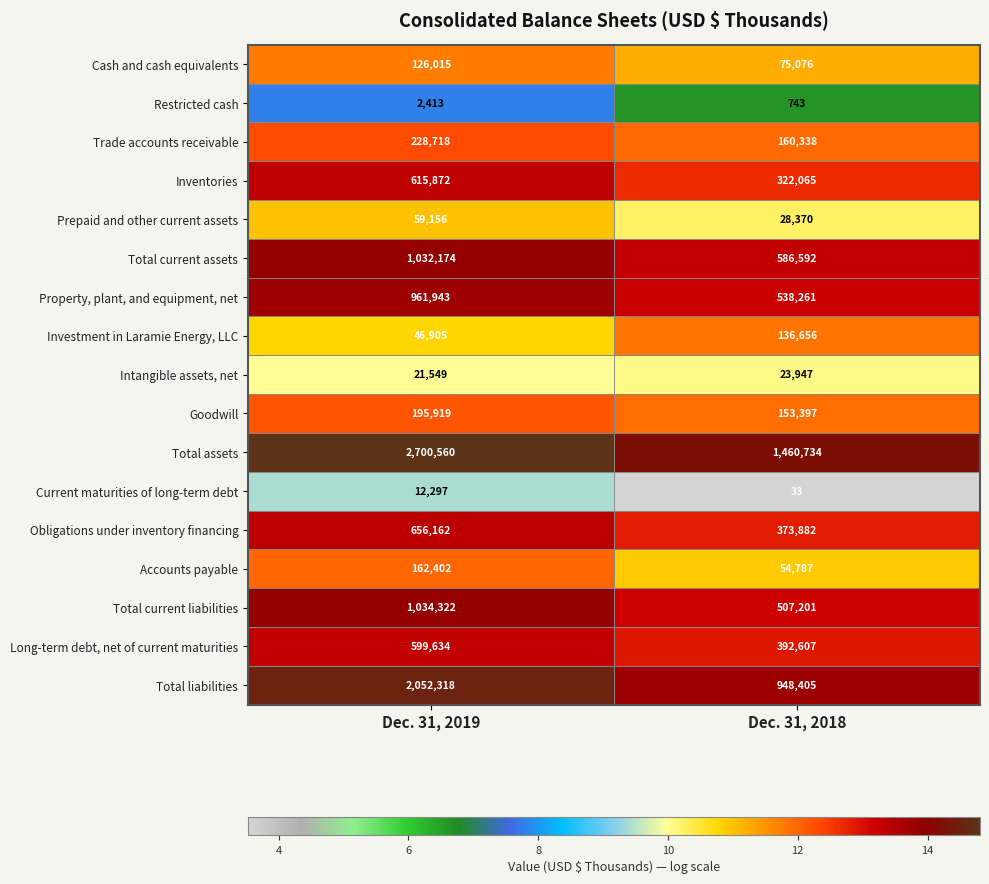

Which label corresponds to the largest value in the chart?

Dec. 31, 2019